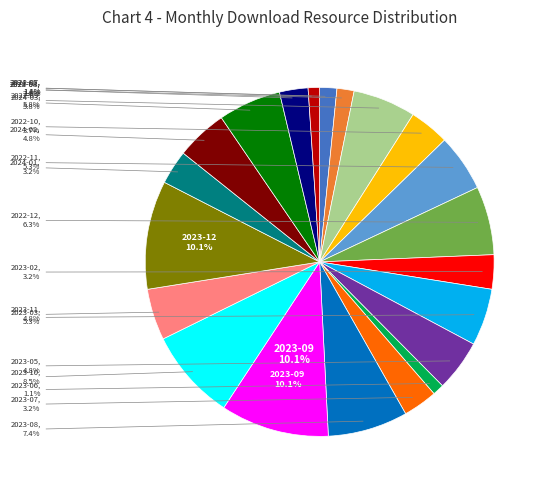

Between 2023-11 and 2024-03, which is larger?

2024-03